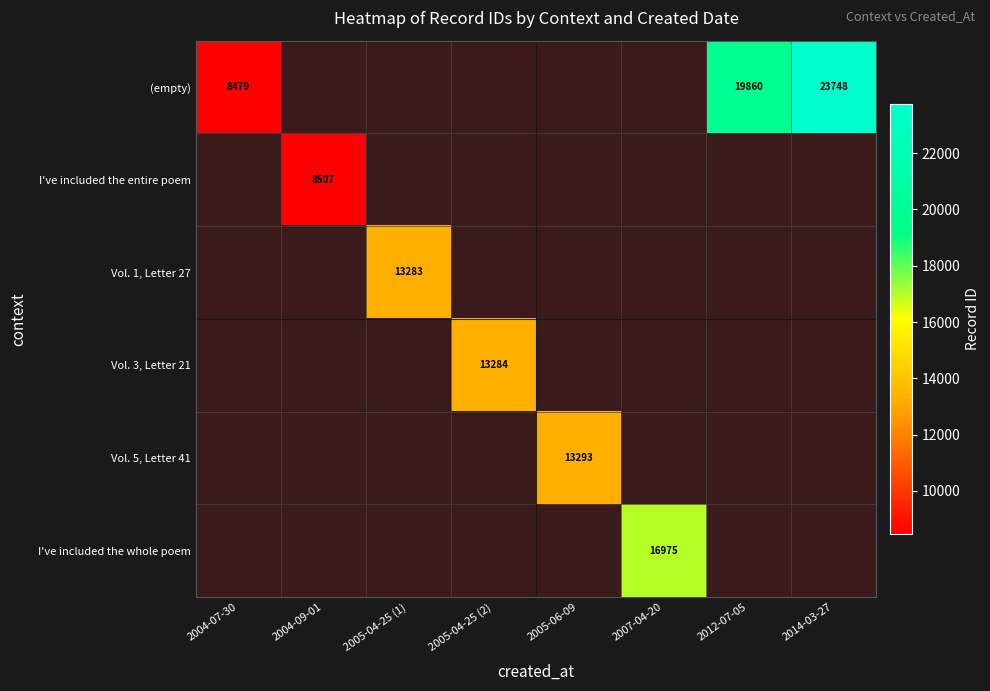

The value of (empty) at 2014-03-27 is 32958. True or false?

False